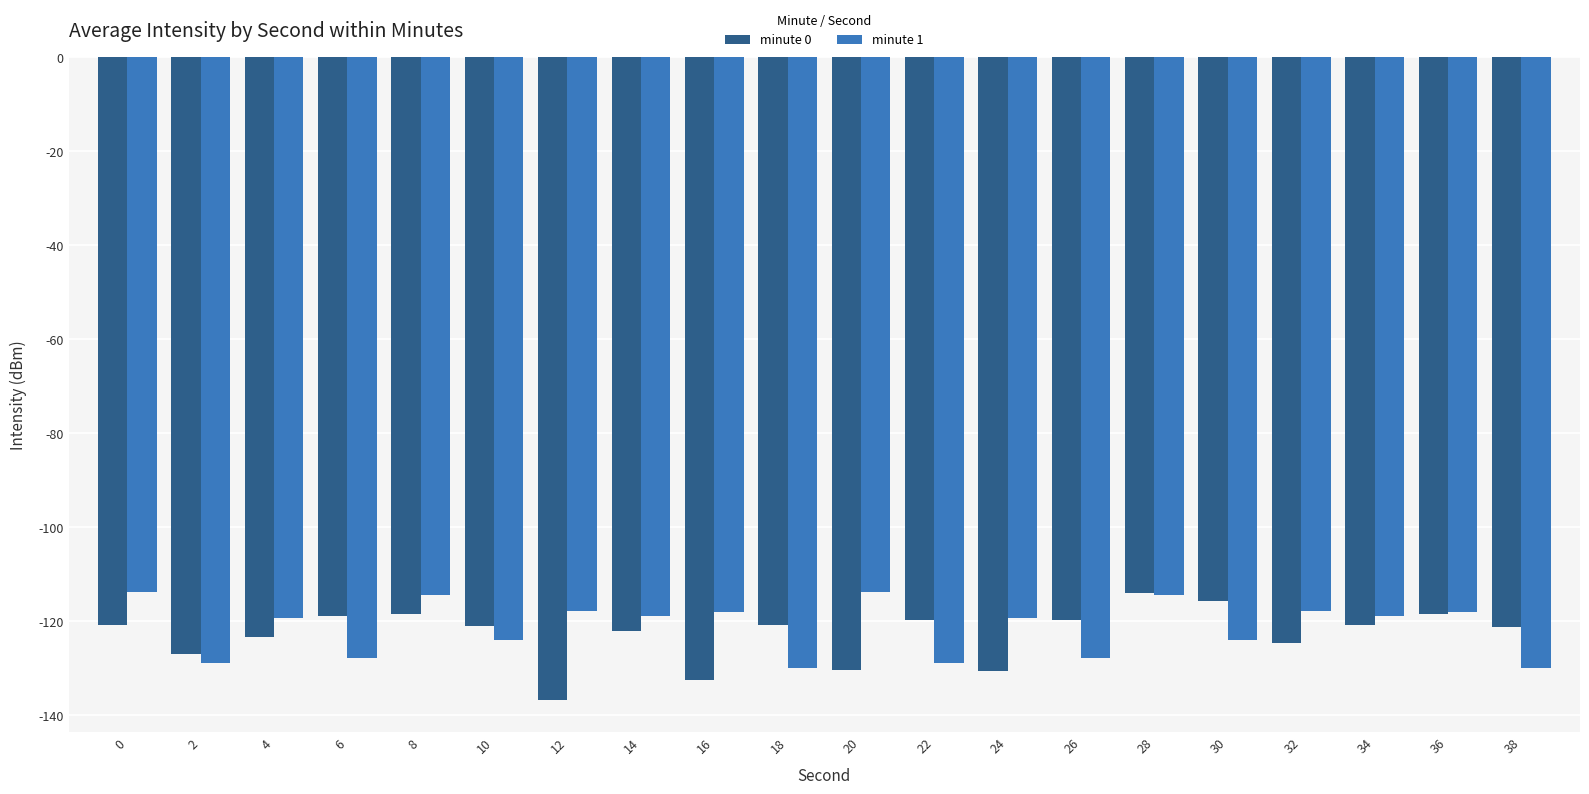

What is the difference between the highest and lowest values at 12?

19.0